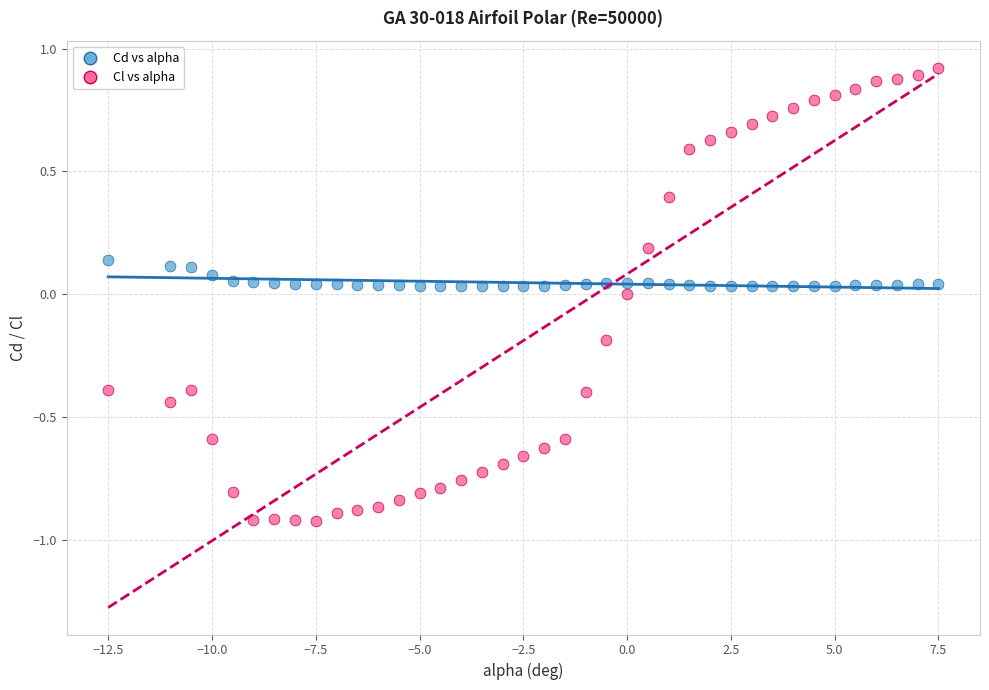

Across all data points, what is the range of X values (max minus min)?

20.0